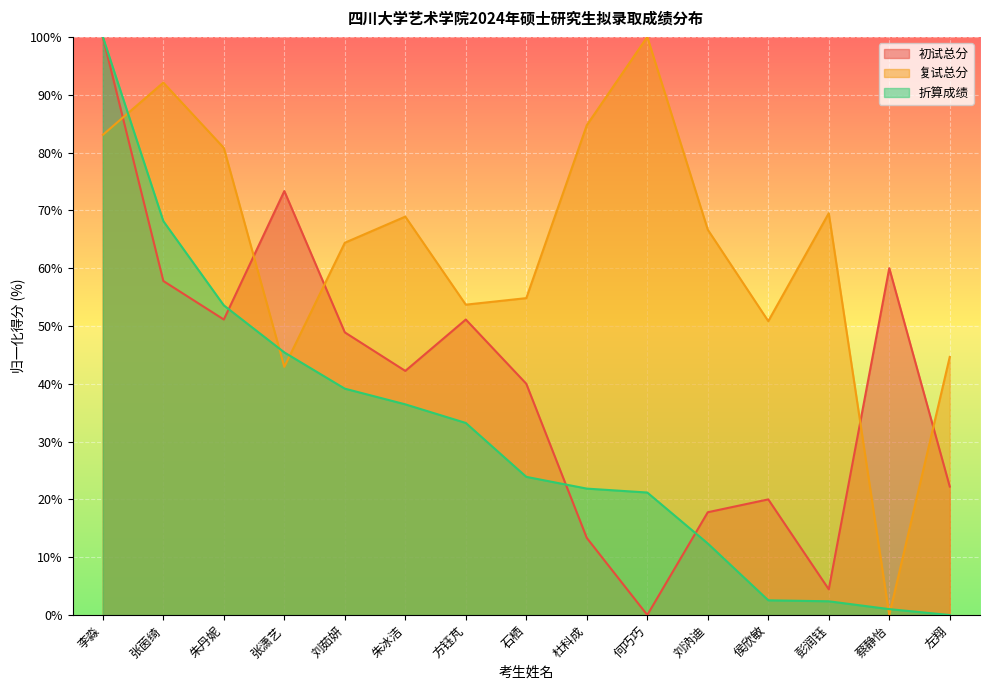

How many interior local peaks does the 复试总分 series have?

4